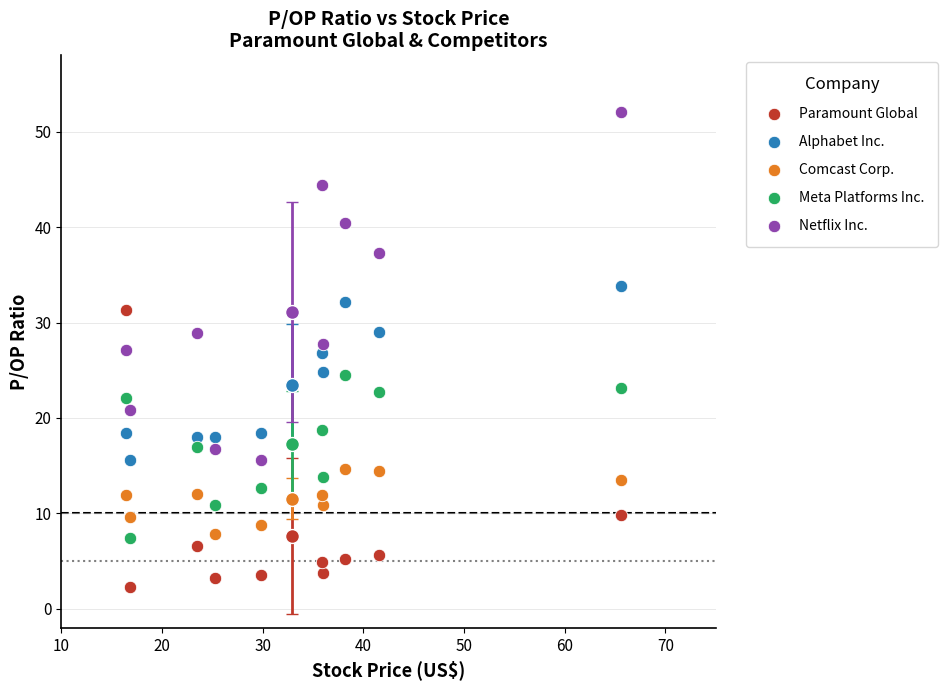

Across all data points, what is the range of Y values (max minus min)?

49.8